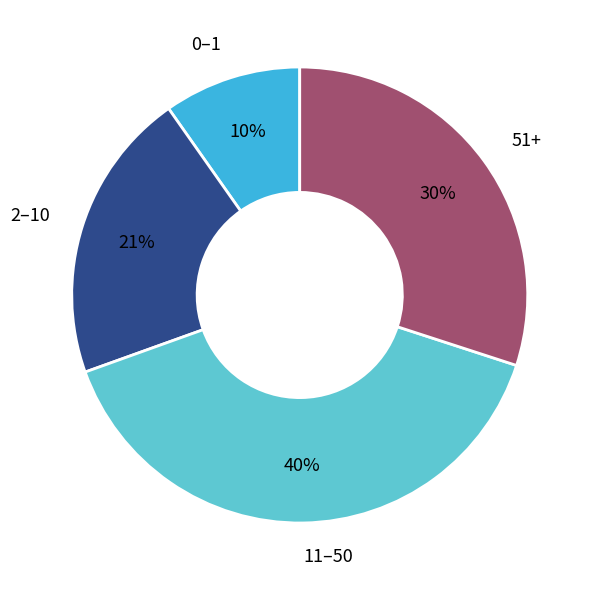

Is there a majority slice in this chart?

No